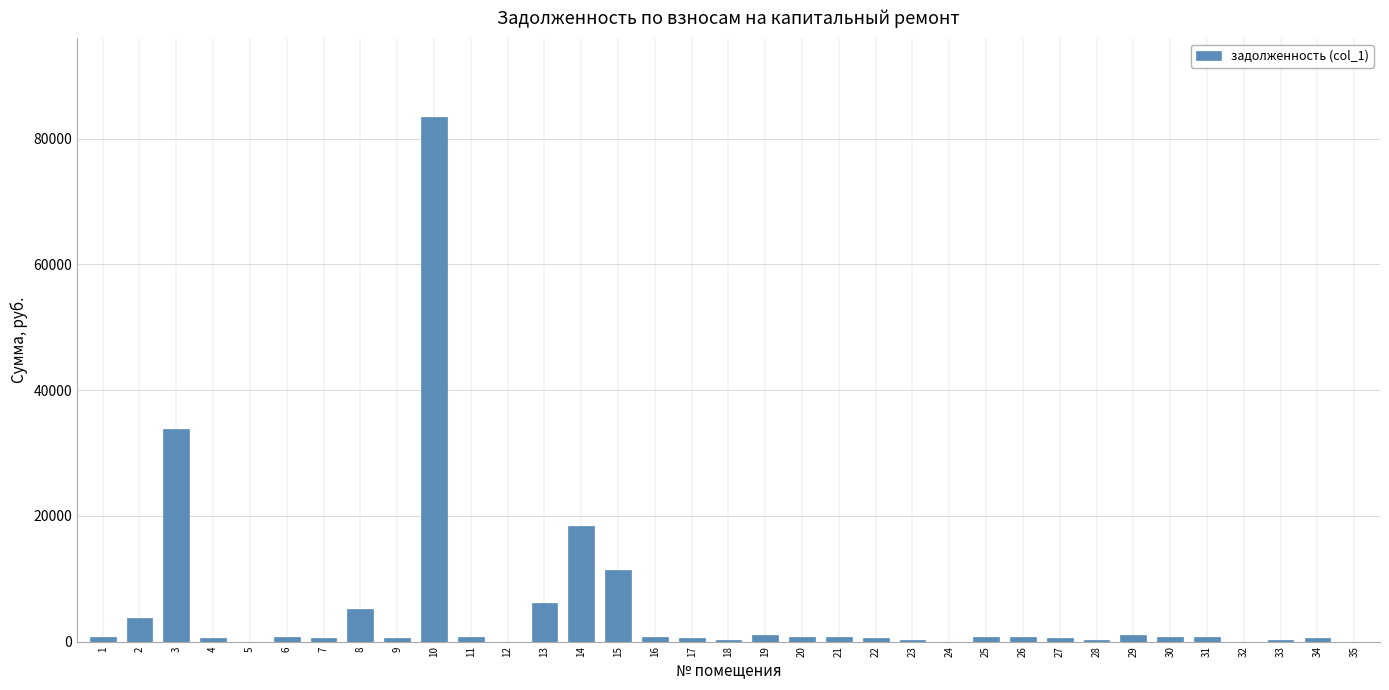

What is the sum of all values?

176155.8